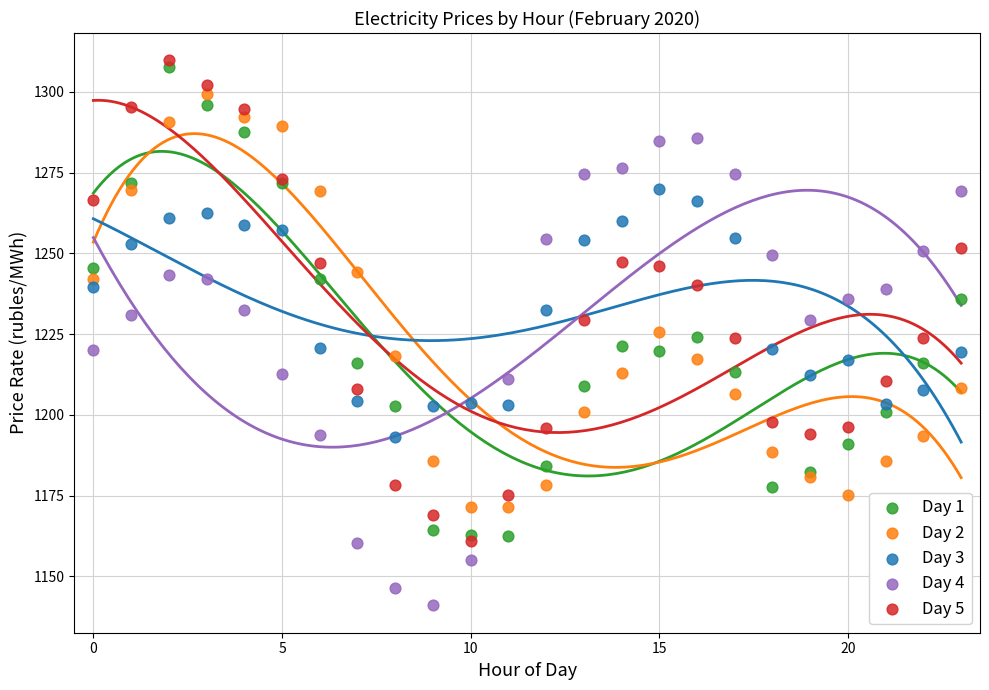

Which series reaches the minimum Y coordinate?

Day 4